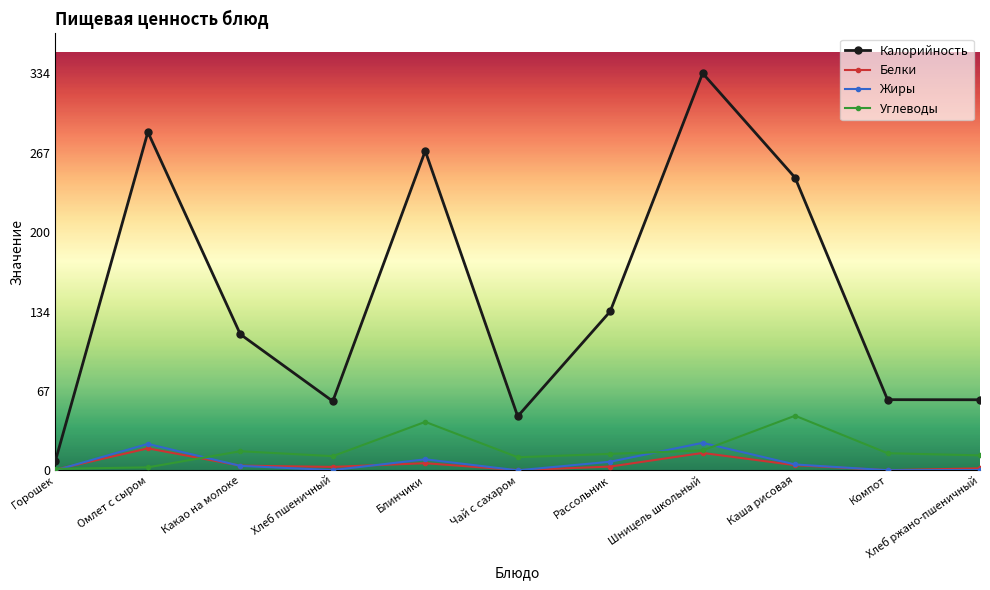

What is the label of the 8th point from the right?

Хлеб пшеничный